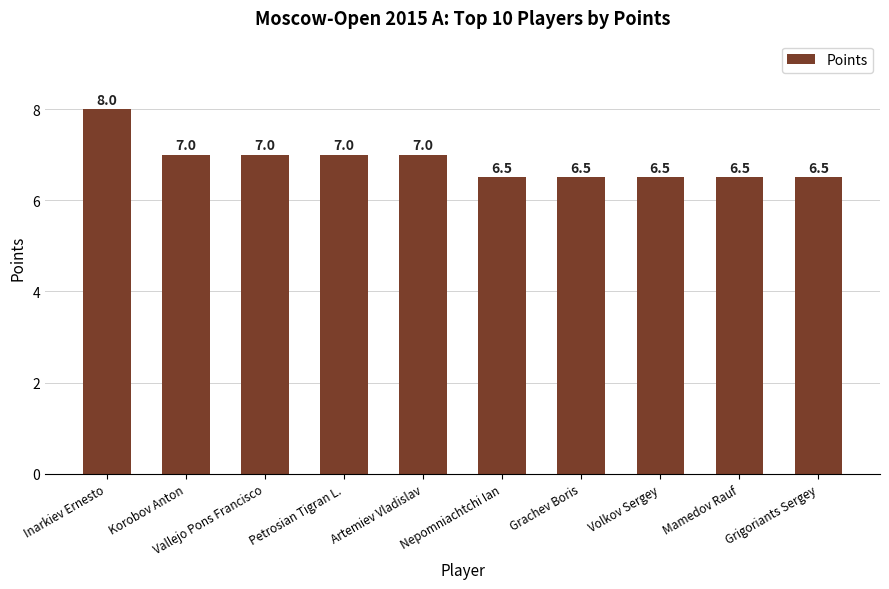

What is the difference between the maximum and minimum values?

1.5